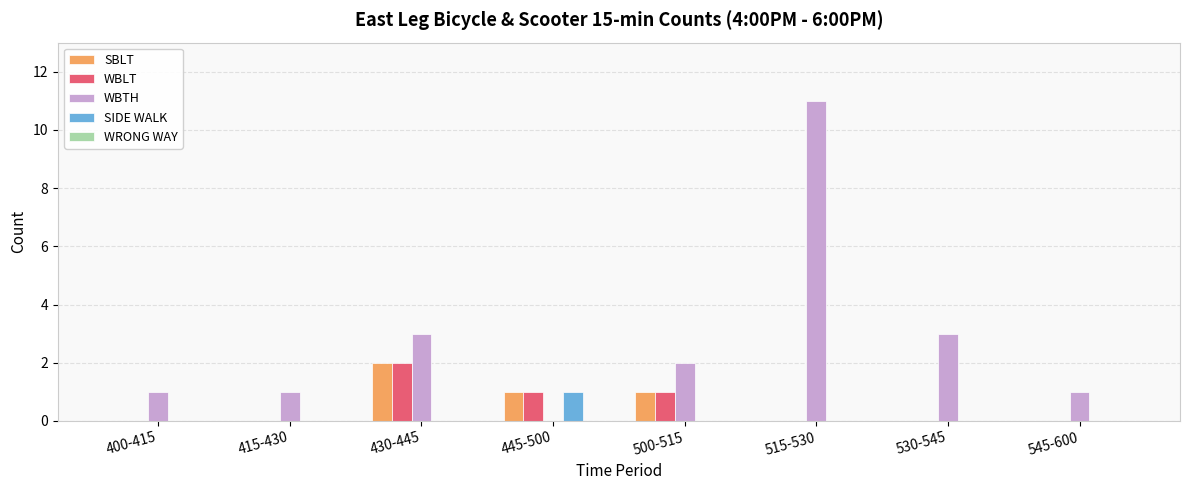

Which series changed the most between 530-545 and 545-600?

WBTH